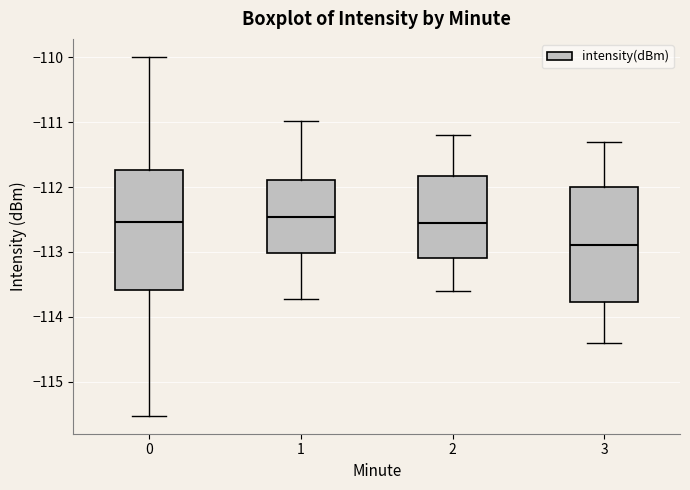

Where does the median line of the box at x = 1 sit on the y-axis? The values are not printed on the chart, so give them approximately, as read against the axis.

-112.5